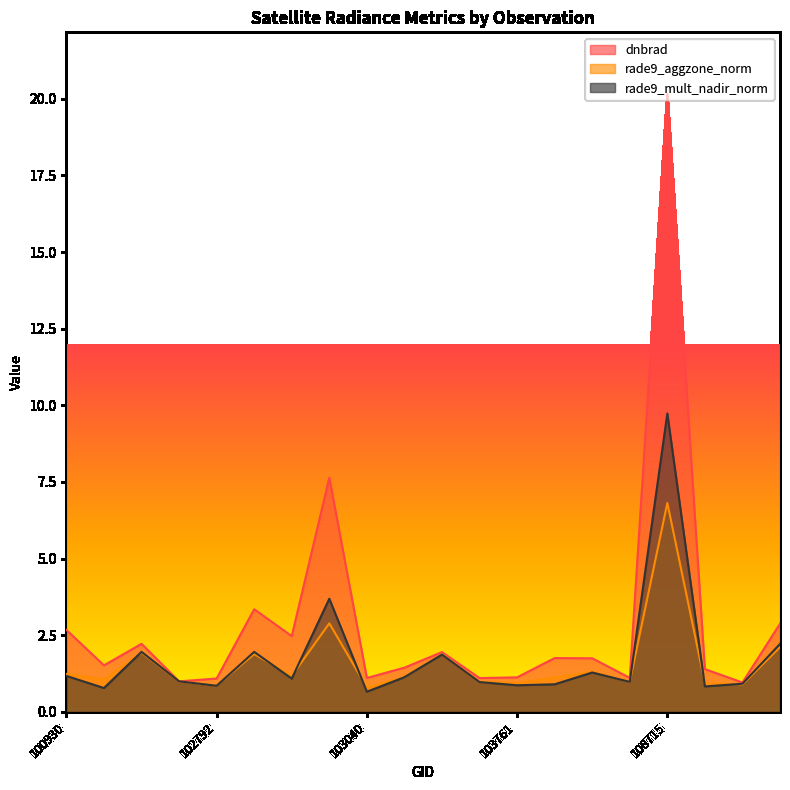

Does the chart have visible grid lines?

No